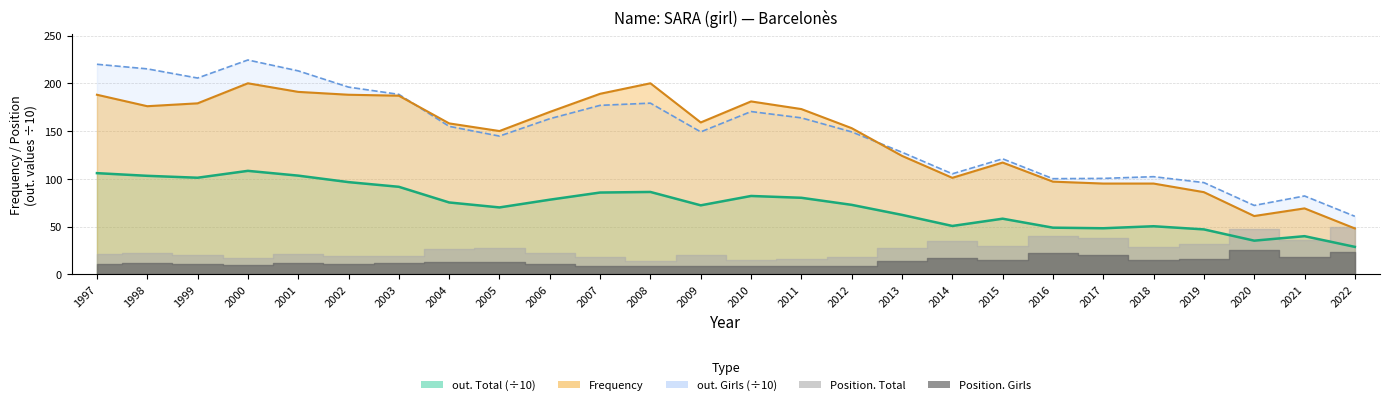

What is the approximate value of Frequency at 2015?

117.0